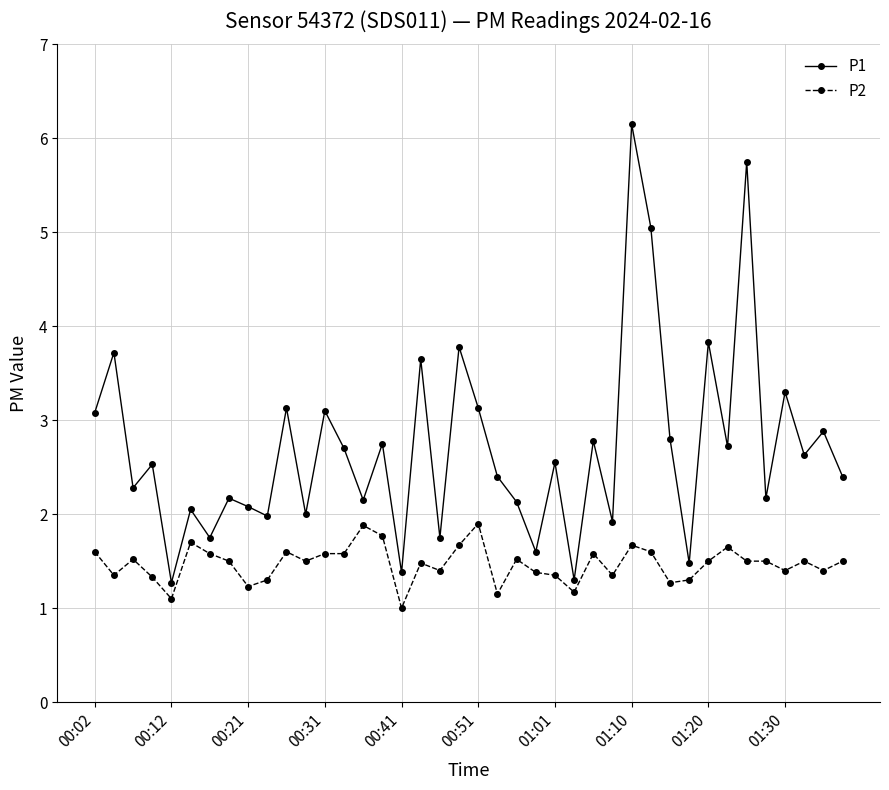

Which series has the largest total across all categories?

P1